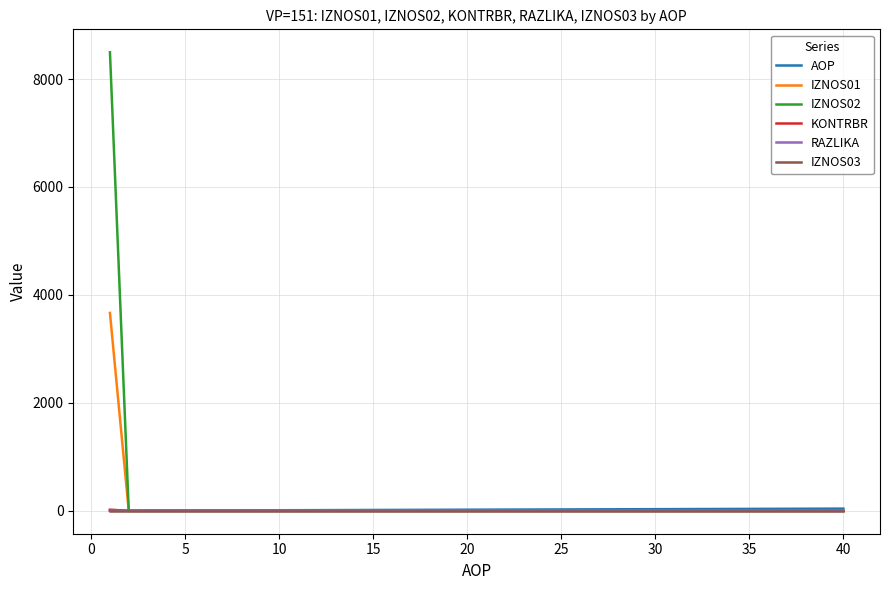

What is the greatest value displayed?

8495.6